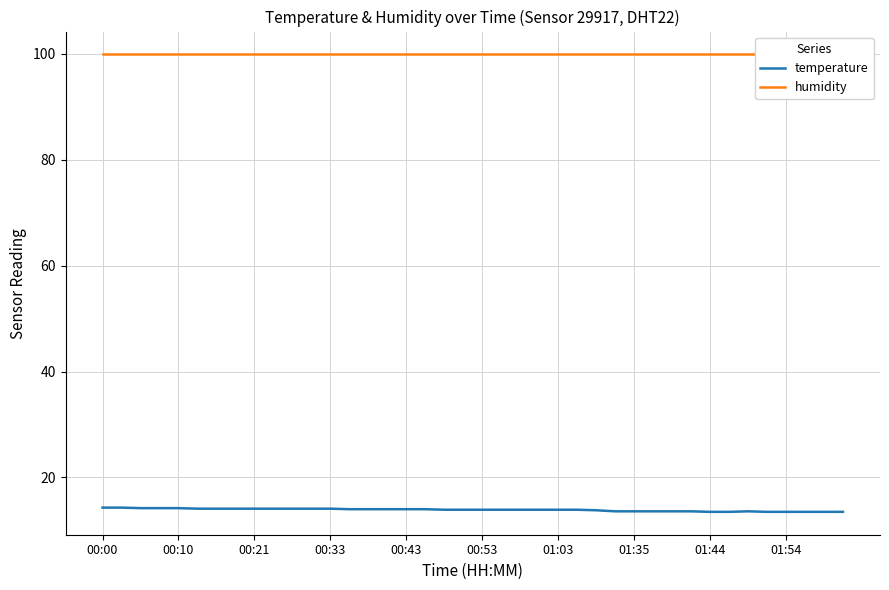

Which series has the largest total across all categories?

humidity